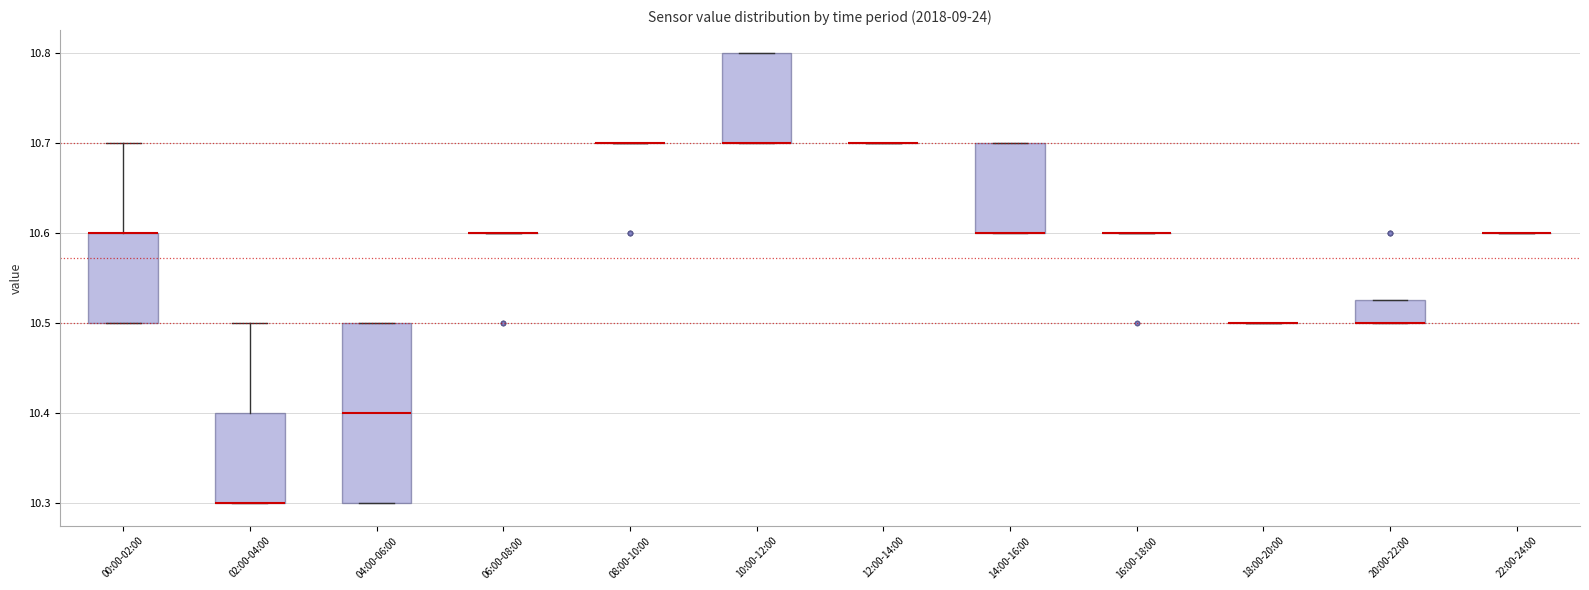

Reading left to right, transcribe this box plot: for each box, give where its median line is, the range the box spans, and where its two whiskers end, as read against the y-axis. The values are not printed on the chart, so give them approximately, as read against the axis.

00:00-02:00: median 10.60 (drawn on the box's upper edge), box 10.50 to 10.60, whiskers 10.50 to 10.70
02:00-04:00: median 10.30 (drawn on the box's lower edge), box 10.30 to 10.40, whiskers 10.30 to 10.50
04:00-06:00: median 10.40, box 10.30 to 10.50, whiskers 10.30 to 10.50
06:00-08:00: box collapsed to a line at 10.60, whiskers 10.60 to 10.60
08:00-10:00: box collapsed to a line at 10.70, whiskers 10.70 to 10.70
10:00-12:00: median 10.70 (drawn on the box's lower edge), box 10.70 to 10.80, whiskers 10.70 to 10.80
12:00-14:00: box collapsed to a line at 10.70, whiskers 10.70 to 10.70
14:00-16:00: median 10.60 (drawn on the box's lower edge), box 10.60 to 10.70, whiskers 10.60 to 10.70
16:00-18:00: box collapsed to a line at 10.60, whiskers 10.60 to 10.60
18:00-20:00: box collapsed to a line at 10.50, whiskers 10.50 to 10.50
20:00-22:00: median 10.50 (drawn on the box's lower edge), box 10.50 to 10.53, whiskers 10.50 to 10.53
22:00-24:00: box collapsed to a line at 10.60, whiskers 10.60 to 10.60